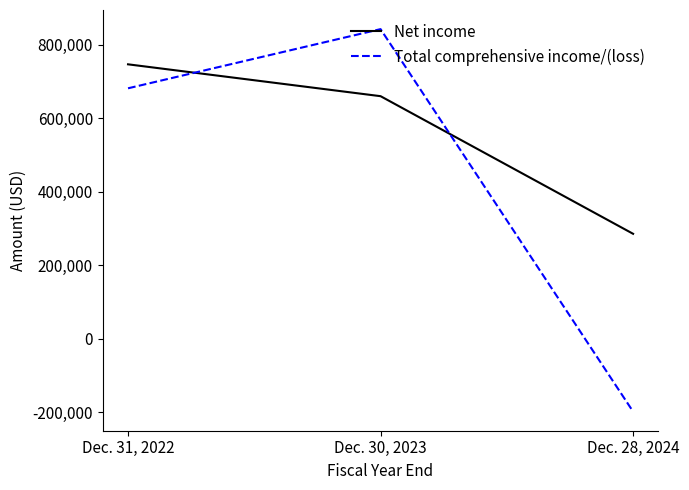

How many values in the Total comprehensive income/(loss) series are below 681834?

1